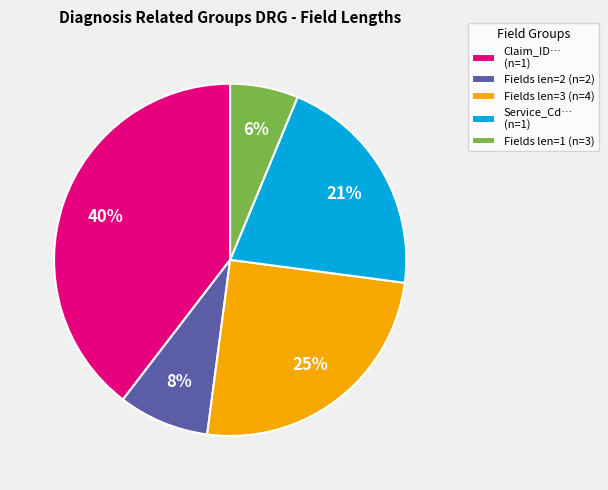

Count the number of slices in the pie.

5